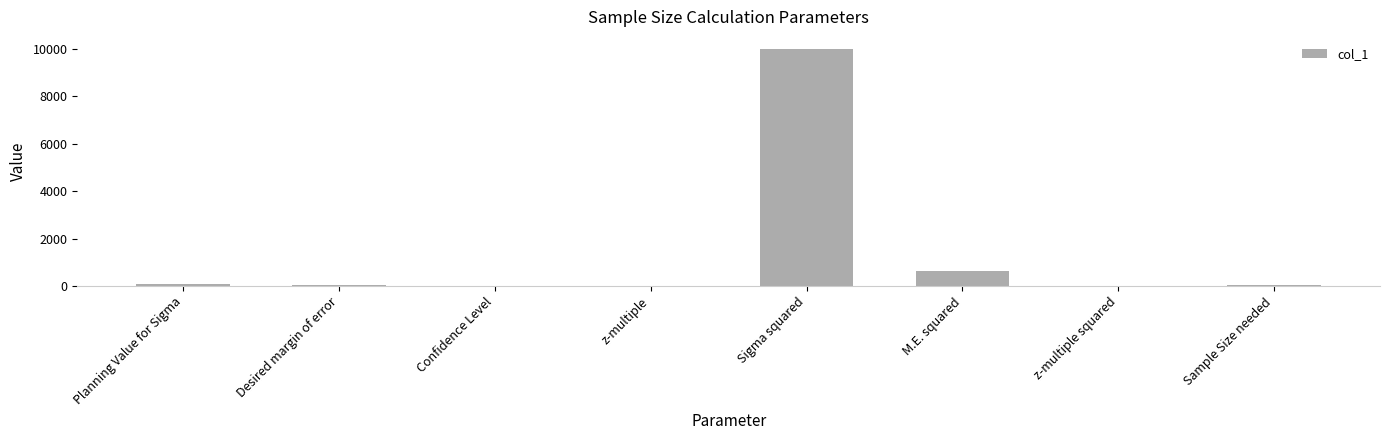

What is the approximate value at z-multiple?

2.0